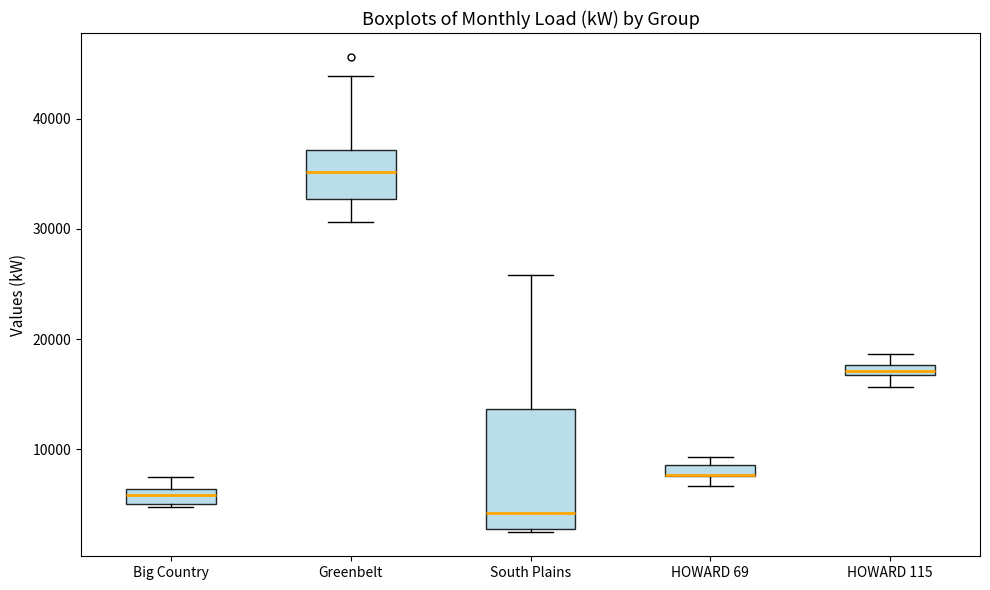

Comparing the boxes themselves (not the whiskers), which one is the tallest?

South Plains